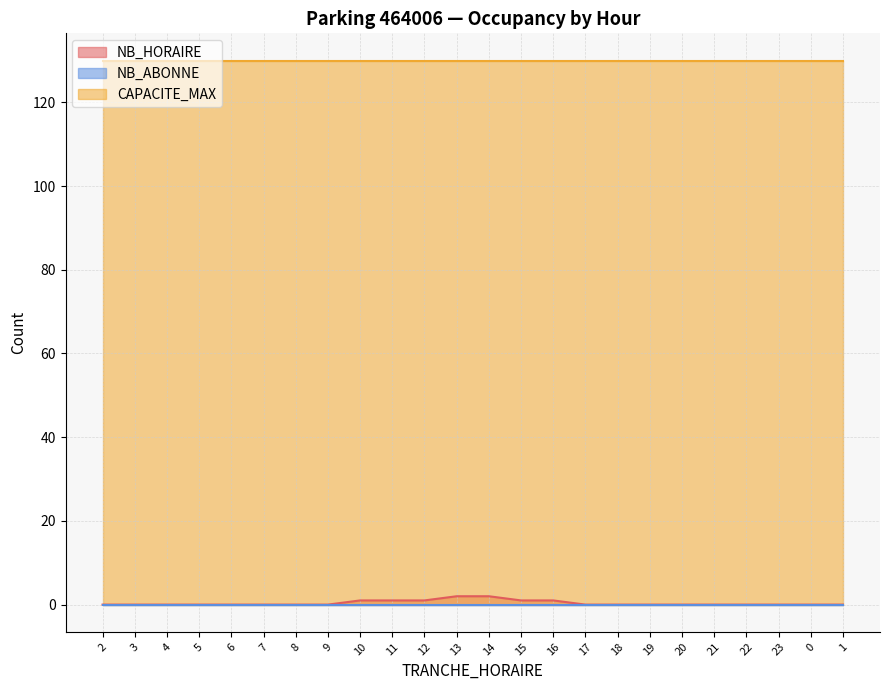

List the labels in order of NB_HORAIRE value, smallest first.

2, 3, 4, 5, 6, 7, 8, 9, 17, 18, 19, 20, 21, 22, 23, 0, 1, 10, 11, 12, 15, 16, 13, 14